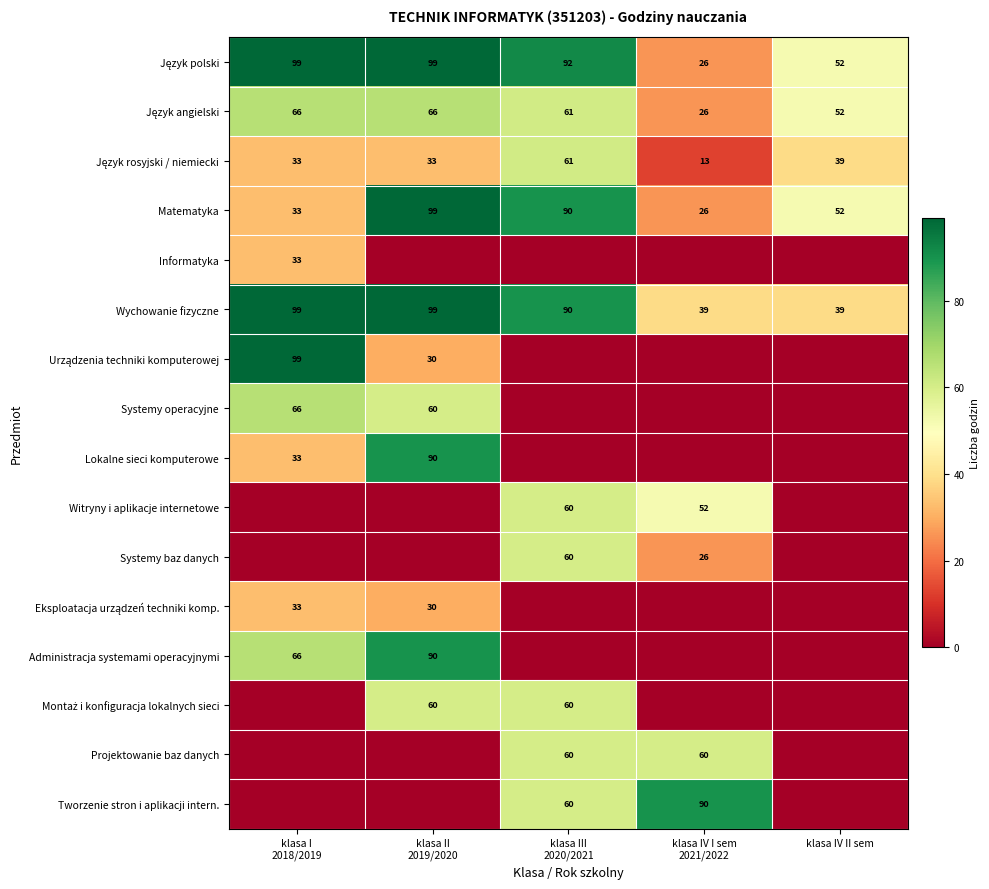

Is the value of Język angielski at klasa IV II sem greater than the value of Eksploatacja urządzeń techniki komp. at klasa IV II sem?

Yes